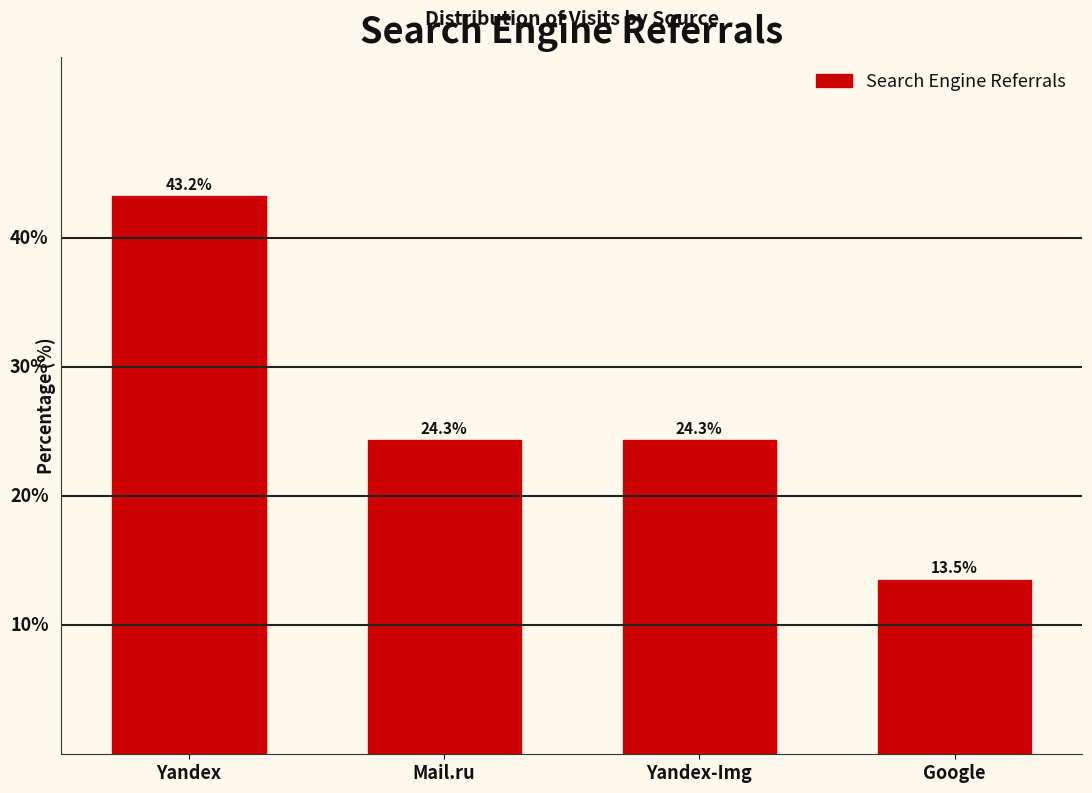

What is the label of the 3rd bar from the right?

Mail.ru